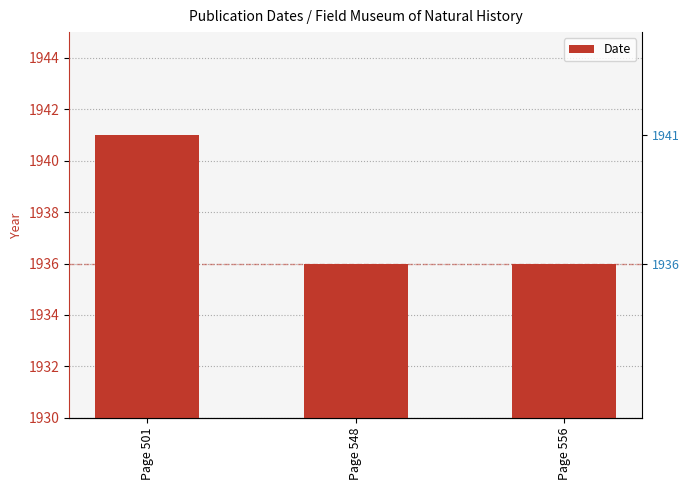

Which category has the lowest value across all series?

Page 548